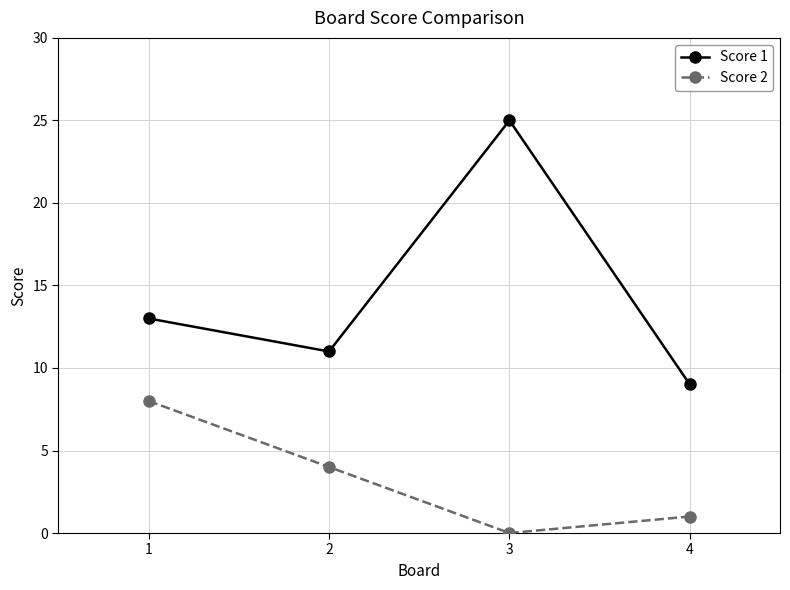

At which label is Score 1 closest to 17?

1